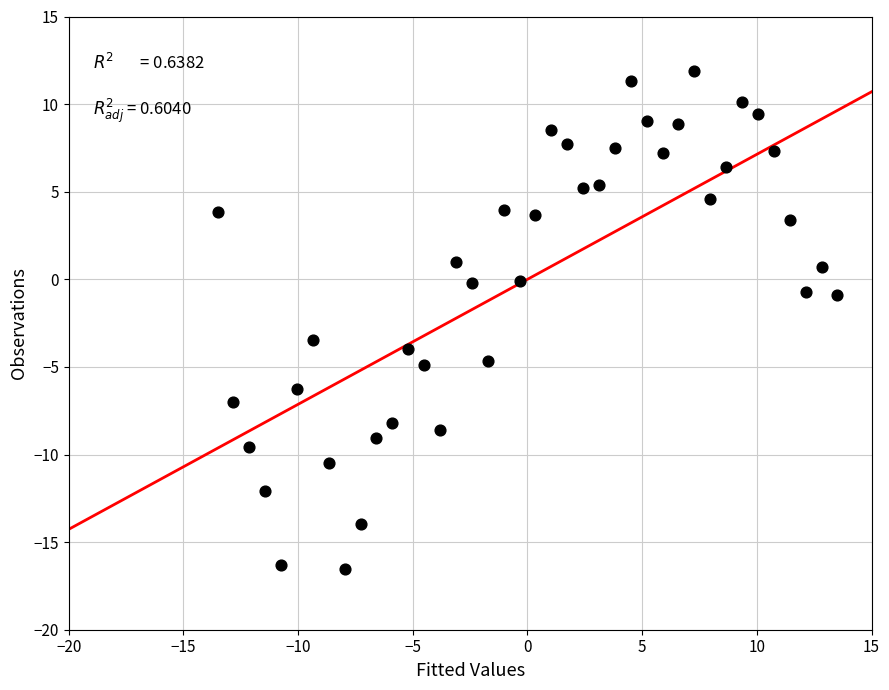

What is the range of X values (max minus min)?

27.0